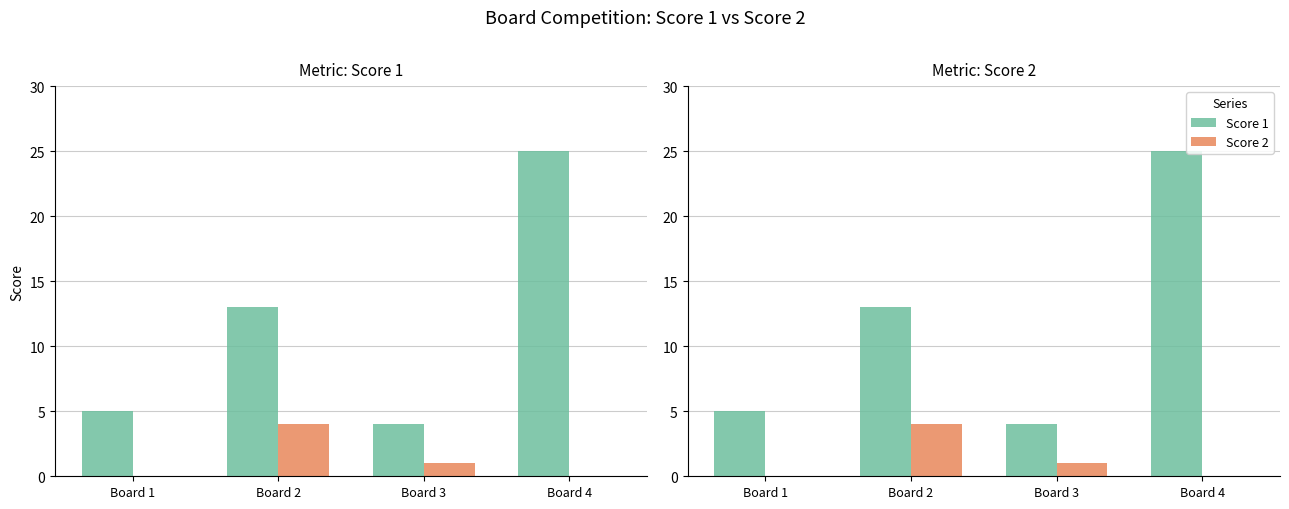

Reading left to right, extract all data points from this chart.

Score 1: Board 1=5	Board 2=13	Board 3=4	Board 4=25
Score 2: Board 1=0	Board 2=4	Board 3=1	Board 4=0